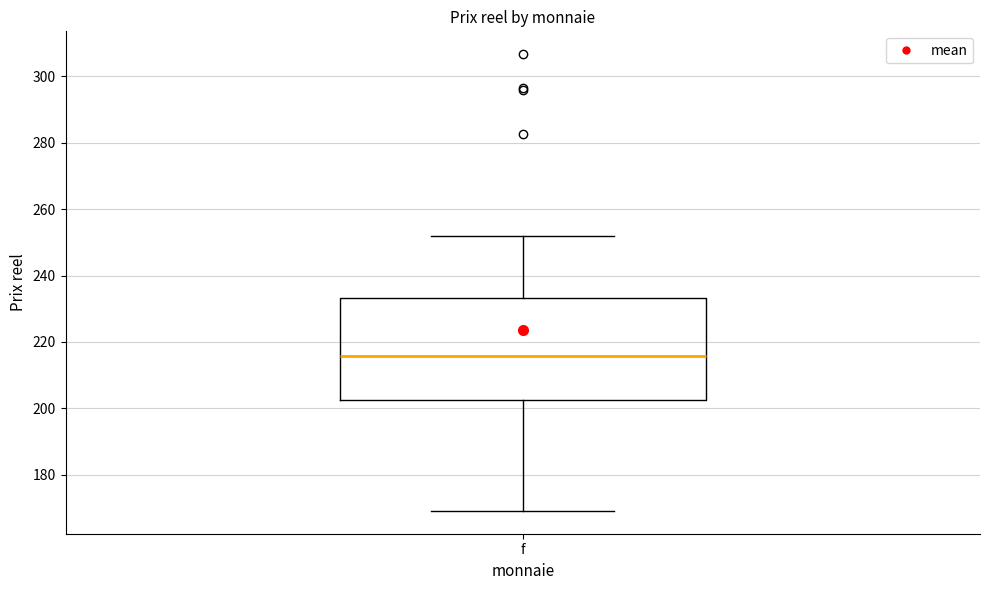

Where does the upper whisker of the box for f end on the y-axis? The values are not printed on the chart, so give them approximately, as read against the axis.

252